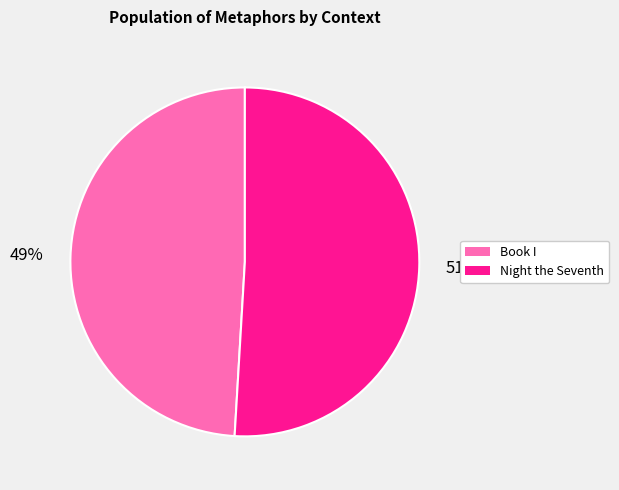

To the nearest percent, what percentage of the pie is Night the Seventh?

51%